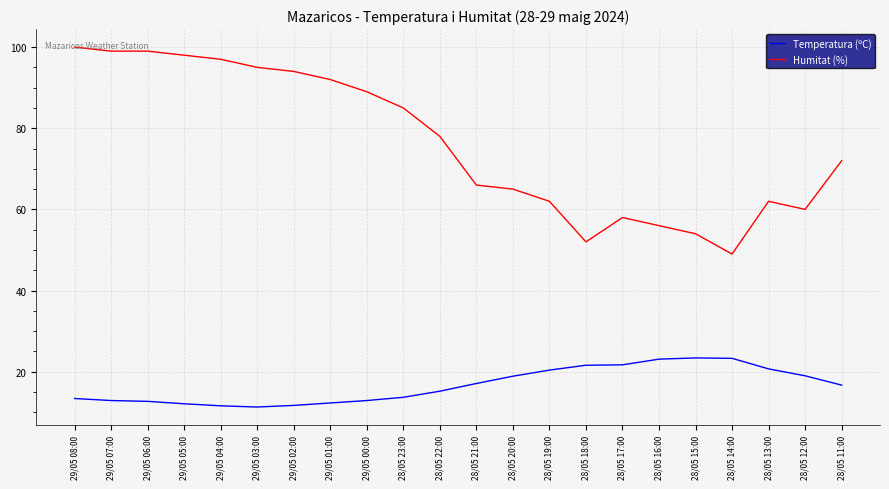

Which series has the largest range (max minus min)?

Humitat (%)